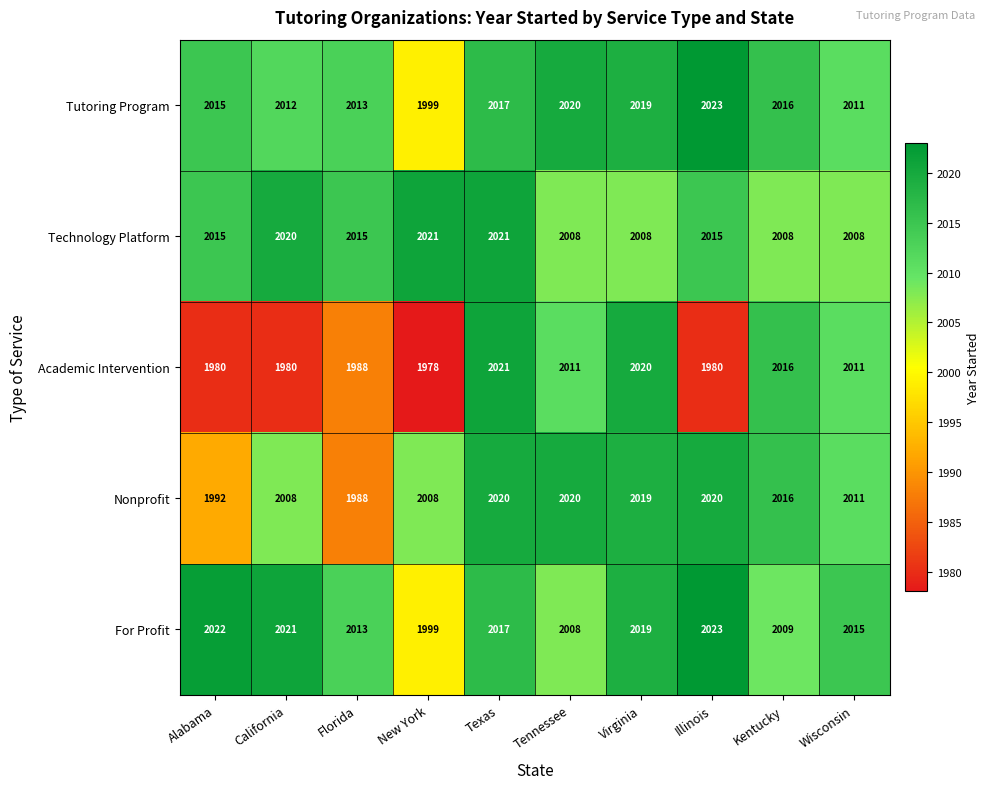

The Technology Platform series shows 2931 at Virginia. True or false?

False